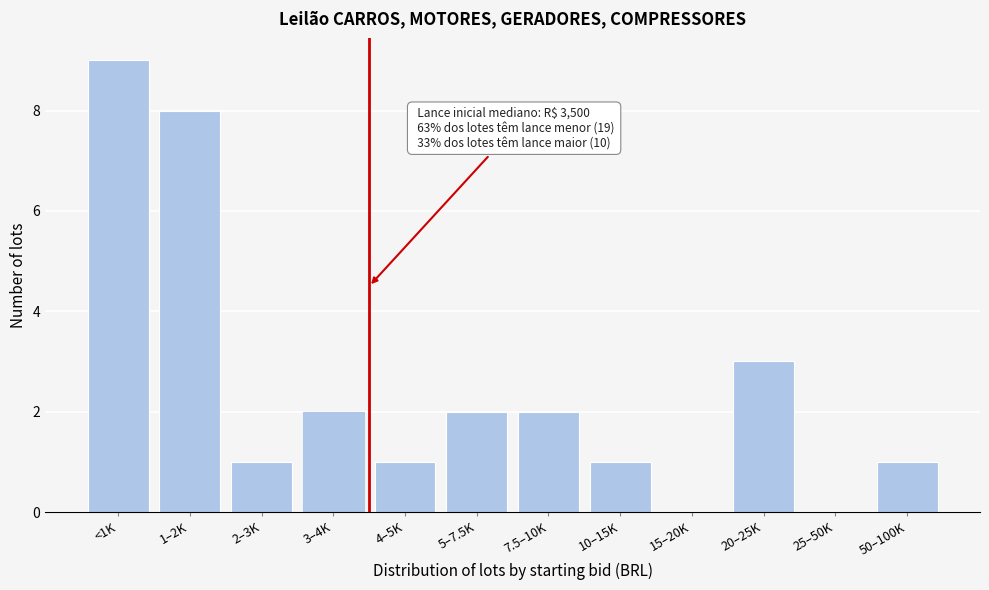

Reading left to right, list all the values displayed in this chart.

<1K=9	1–2K=8	2–3K=1	3–4K=2	4–5K=1	5–7.5K=2	7.5–10K=2	10–15K=1	15–20K=0	20–25K=3	25–50K=0	50–100K=1